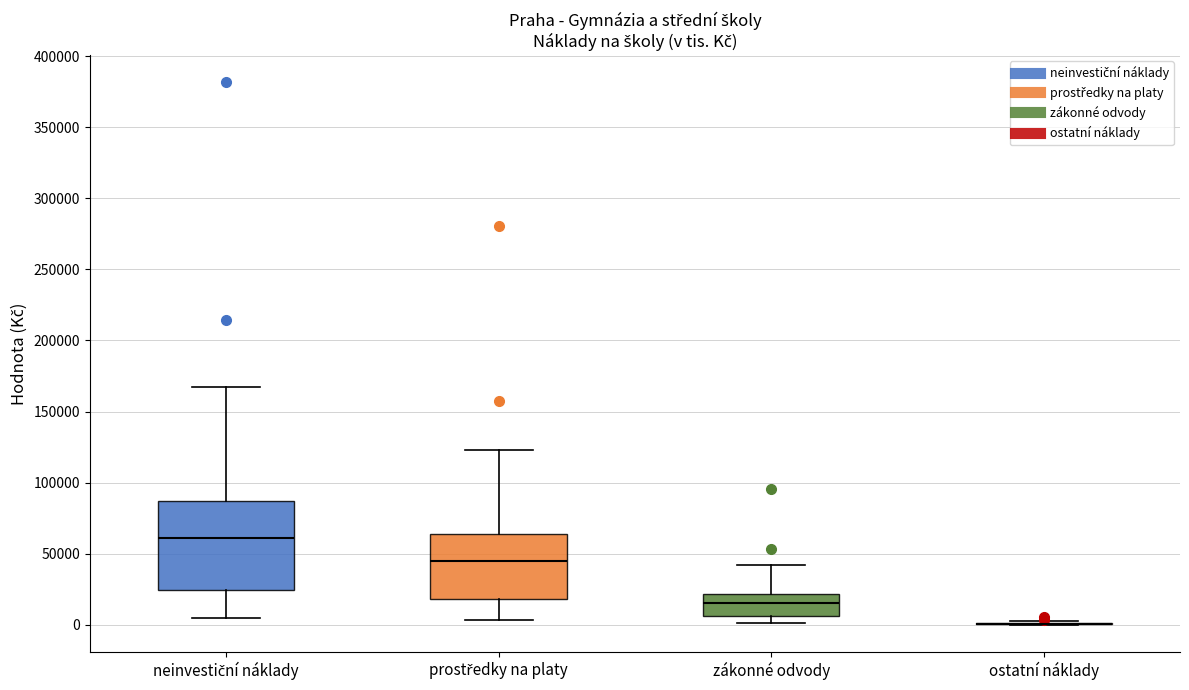

Comparing the boxes themselves (not the whiskers), which one is the tallest?

neinvestiční náklady